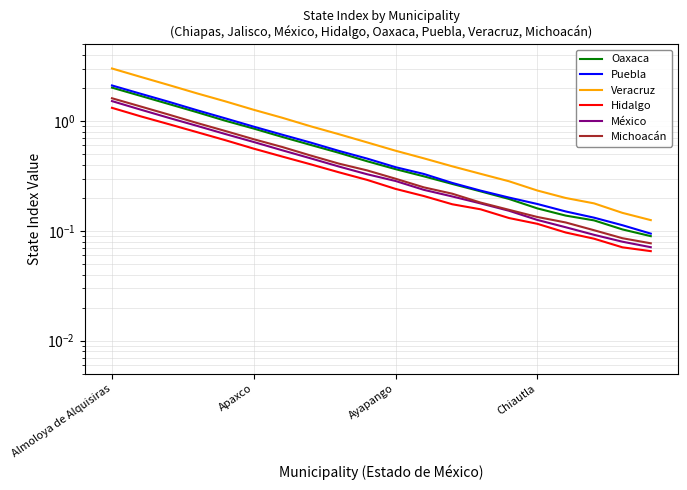

Reading right to left, transcribe all the data shown in this chart.

Oaxaca: 0.1	0.1	0.1	0.1	0.2	0.2	0.2	0.3	0.3	0.4	0.4	0.5	0.6	0.7	0.9	1.0	1.2	1.4	1.7	2.0
Puebla: 0.1	0.1	0.1	0.2	0.2	0.2	0.2	0.3	0.3	0.4	0.5	0.5	0.6	0.8	0.9	1.1	1.3	1.5	1.8	2.1
Veracruz: 0.1	0.1	0.2	0.2	0.2	0.3	0.3	0.4	0.5	0.5	0.6	0.8	0.9	1.1	1.3	1.5	1.8	2.1	2.5	3.0
Hidalgo: 0.1	0.1	0.1	0.1	0.1	0.1	0.2	0.2	0.2	0.2	0.3	0.3	0.4	0.5	0.6	0.7	0.8	0.9	1.1	1.3
México: 0.1	0.1	0.1	0.1	0.1	0.2	0.2	0.2	0.2	0.3	0.3	0.4	0.5	0.5	0.6	0.8	0.9	1.1	1.3	1.5
Michoacán: 0.1	0.1	0.1	0.1	0.1	0.2	0.2	0.2	0.2	0.3	0.4	0.4	0.5	0.6	0.7	0.8	1.0	1.1	1.4	1.6